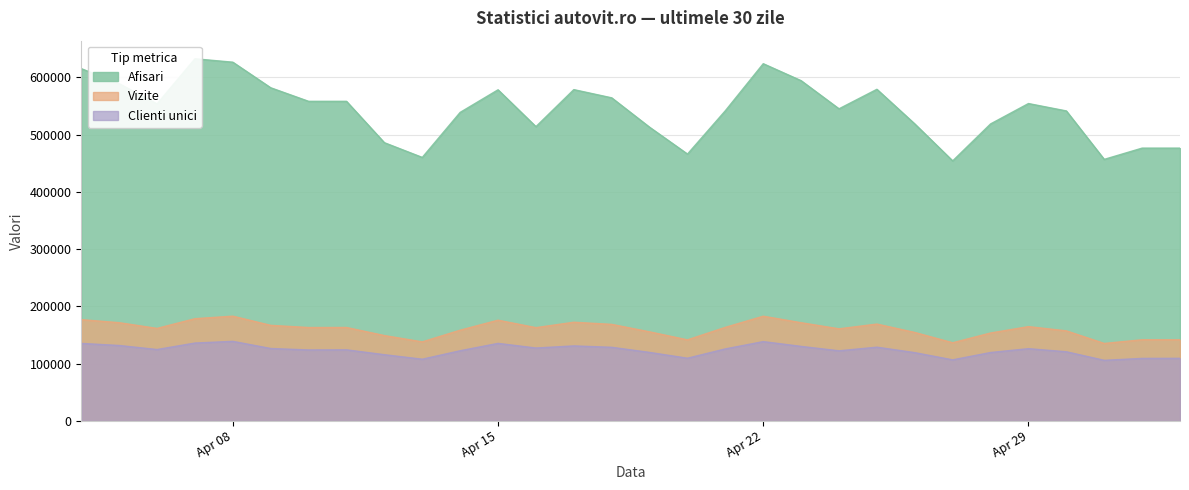

Is it true that Afisari equals 781666 at 2024.4.16?

False